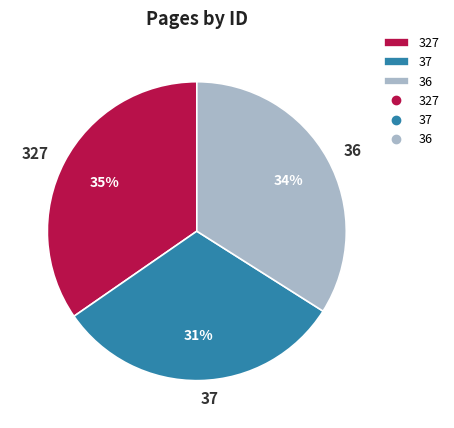

To the nearest percent, what is the combined percentage of 327 and 36?

69%